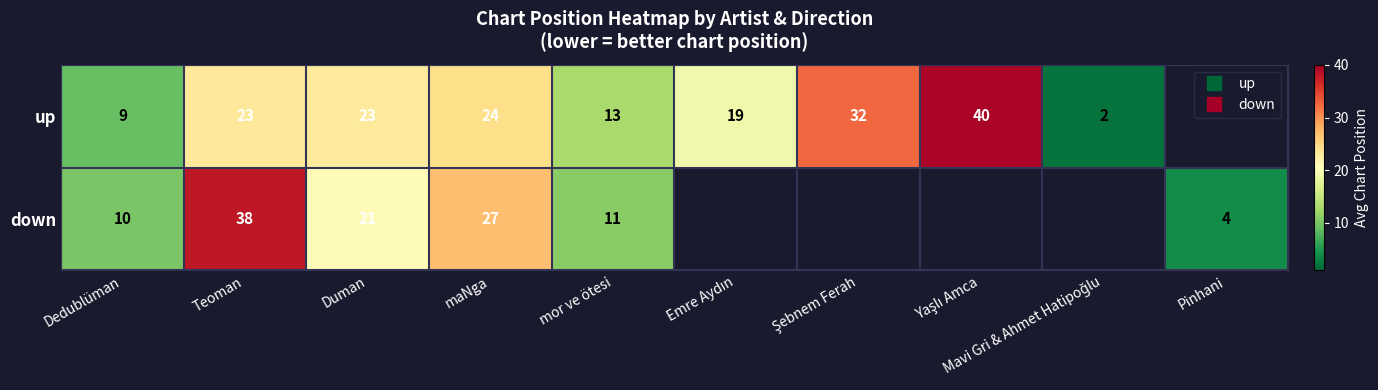

How many positive values does the down series have?

6